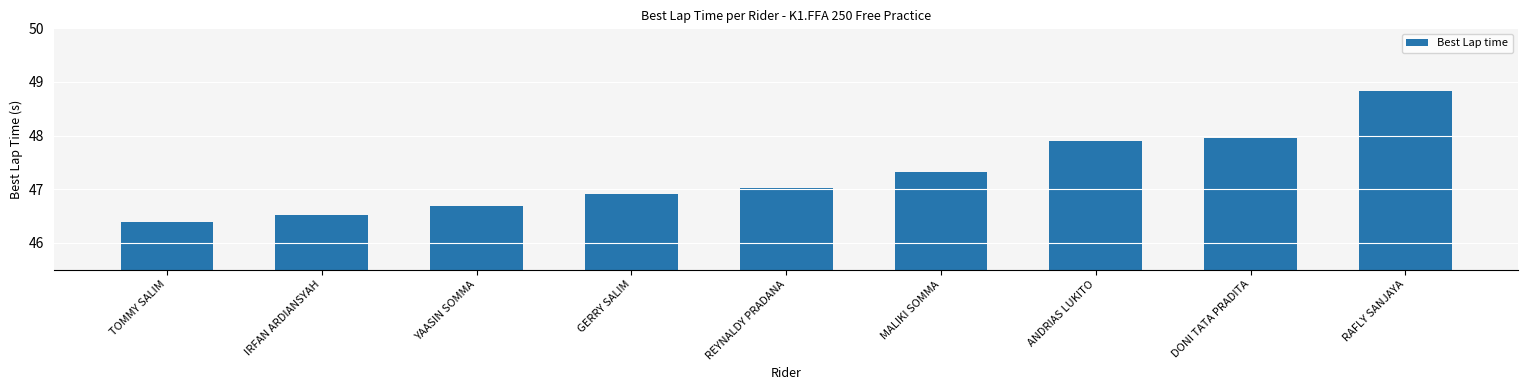

The chart shows a value of 16.8 at ANDRIAS LUKITO. True or false?

False